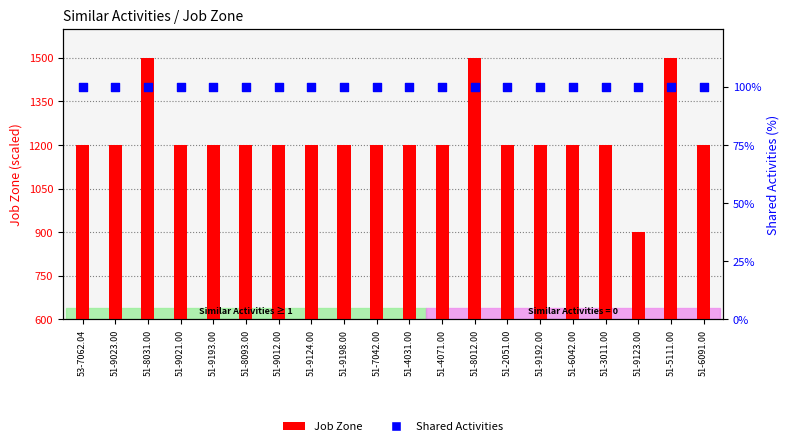

Which series has the widest spread of Y values?

Job Zone